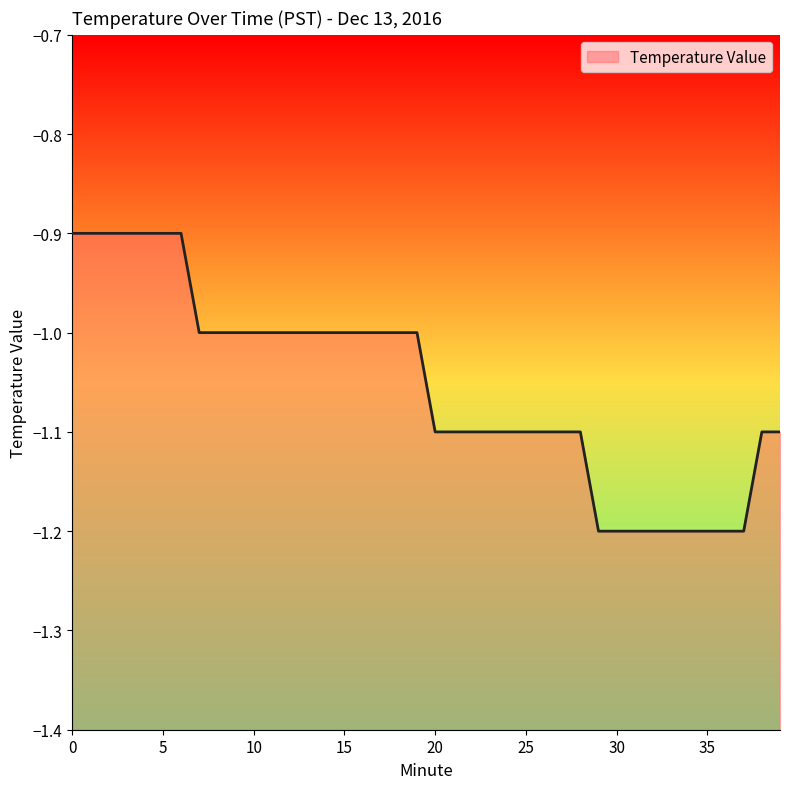

How many values are below -1?

20